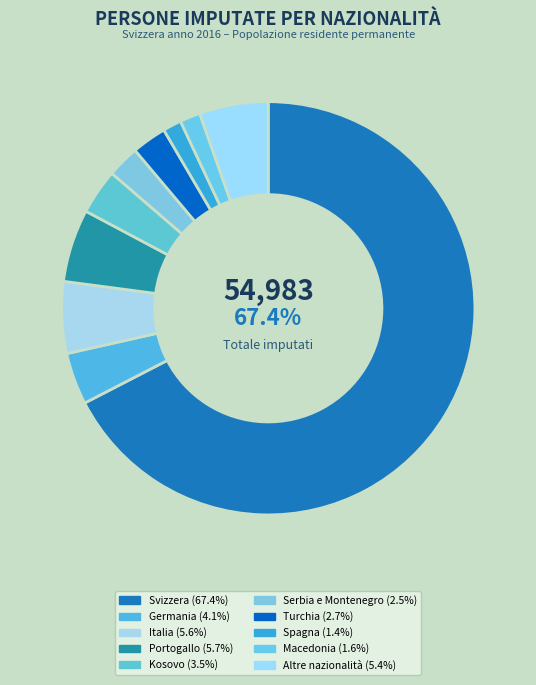

Does any single category account for the majority?

Yes